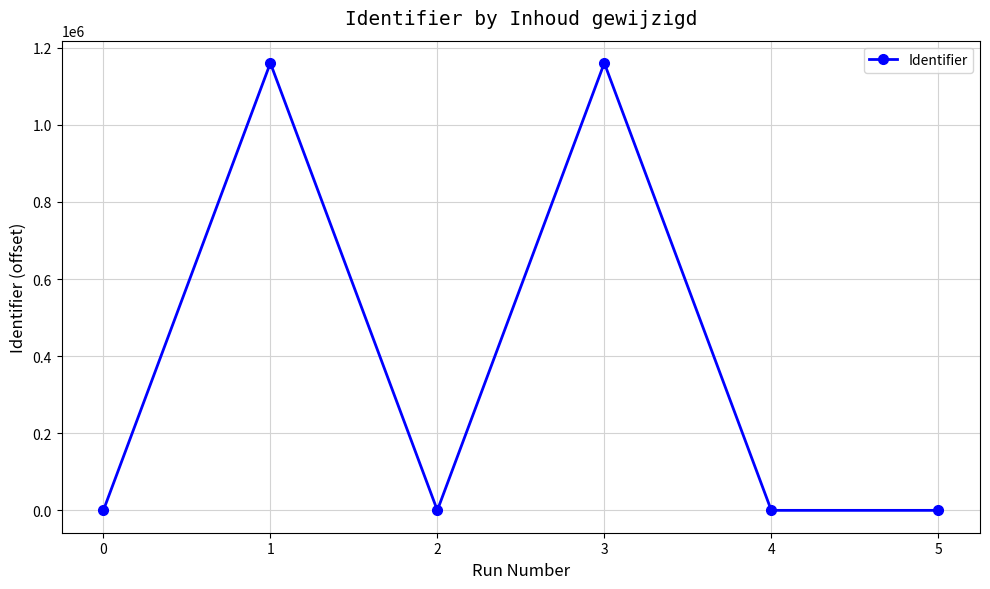

What is the difference between the maximum and minimum values?

1160173